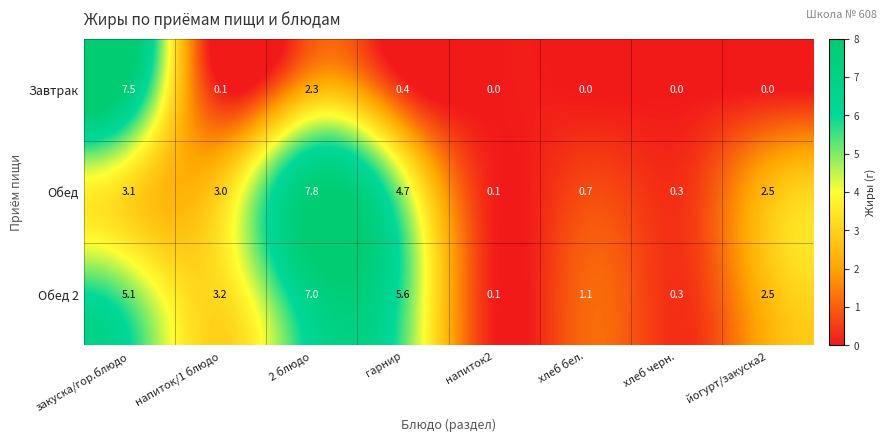

Where does the Обед 2 series first go above 3?

закуска/гор.блюдо